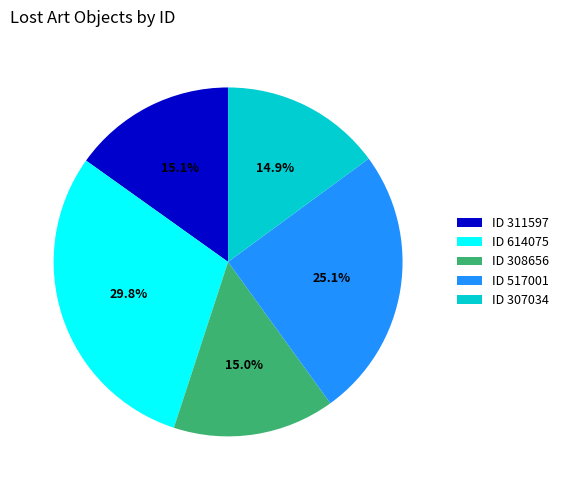

Combined, what portion of the pie is ID 614075 and ID 517001?

55.0%